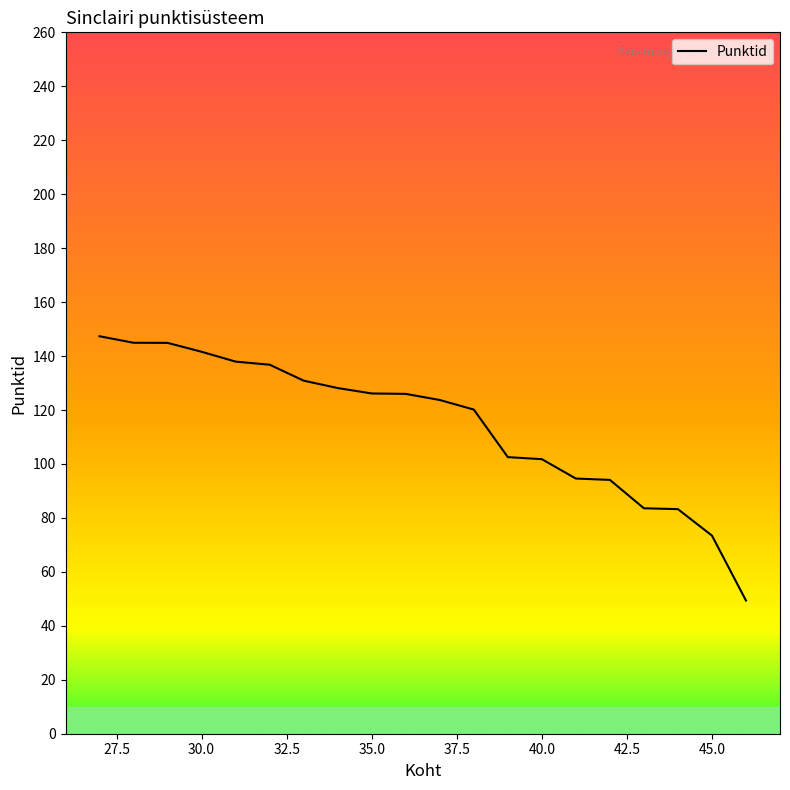

The value at 30.0 is 184.8. True or false?

False